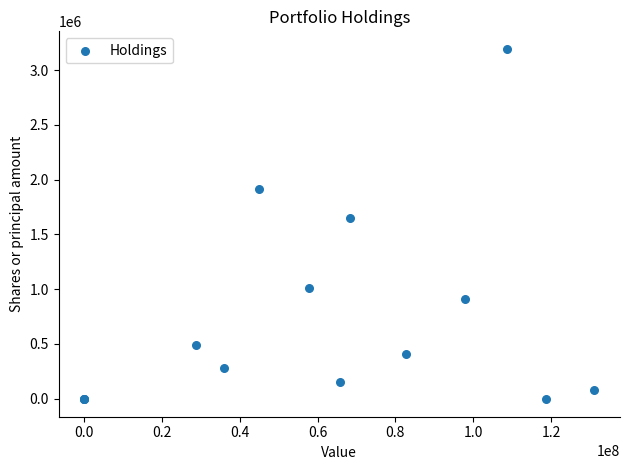

What Y value in the scatter plot is closest to 1594622?

1650284